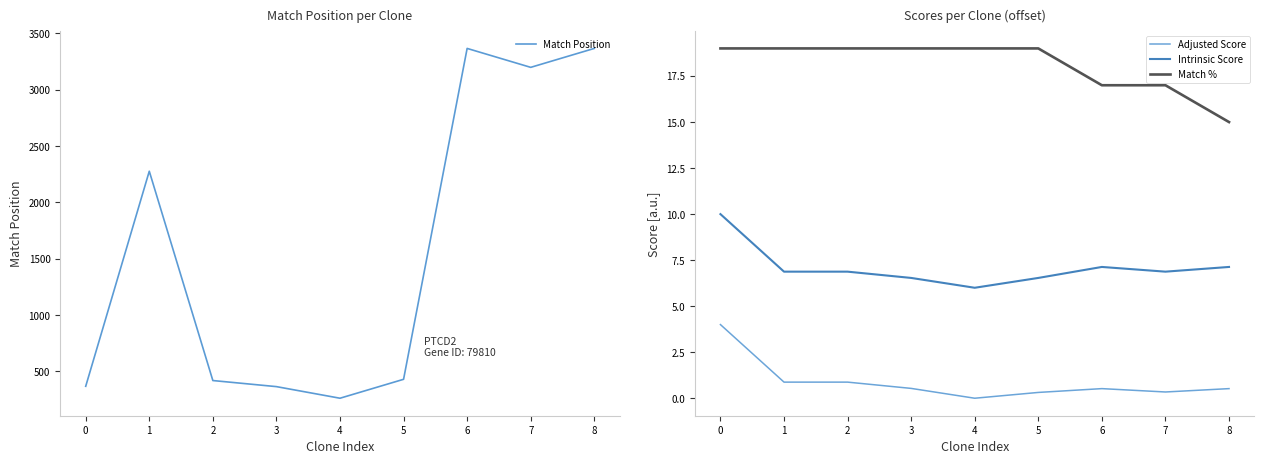

Reading left to right, extract all data points from this chart.

Match Position: 0=368.0	1=2277.0	2=419.0	3=365.0	4=262.0	5=430.0	6=3367.0	7=3199.0	8=3367.0
Adjusted Score: 0=4.0	1=0.9	2=0.9	3=0.5	4=0.0	5=0.3	6=0.5	7=0.3	8=0.5
Intrinsic Score: 0=10.0	1=6.9	2=6.9	3=6.5	4=6.0	5=6.5	6=7.1	7=6.9	8=7.1
Match %: 0=19.0	1=19.0	2=19.0	3=19.0	4=19.0	5=19.0	6=17.0	7=17.0	8=15.0